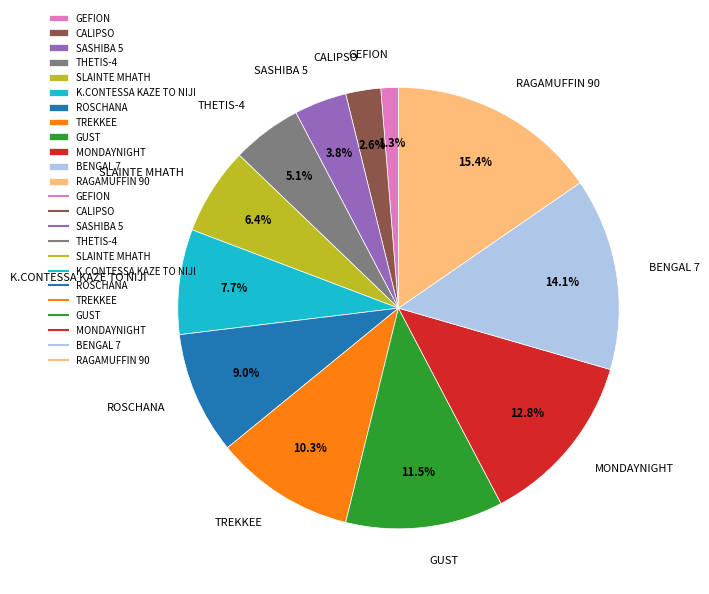

What is the total percentage of BENGAL 7 and SASHIBA 5?

17.9%